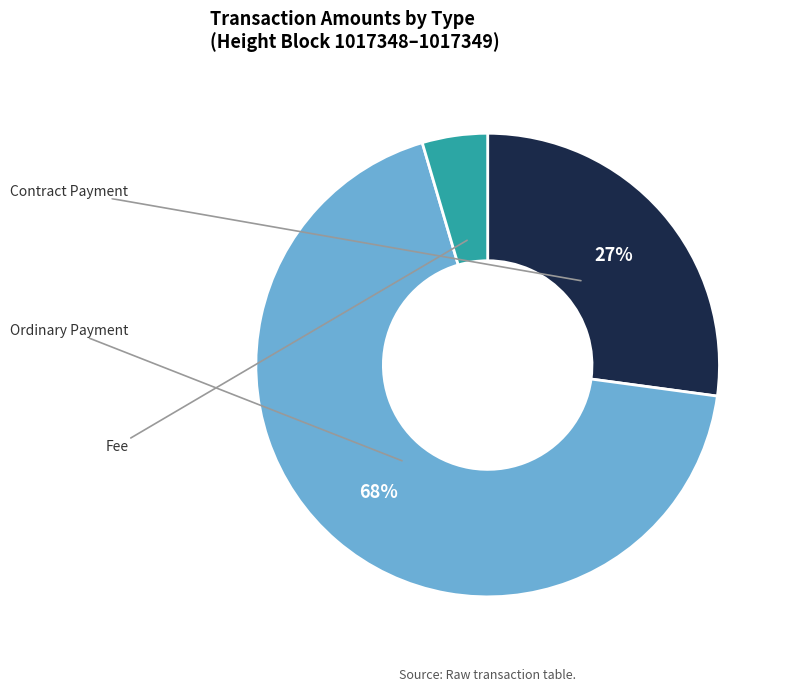

Is there a majority slice in this chart?

Yes